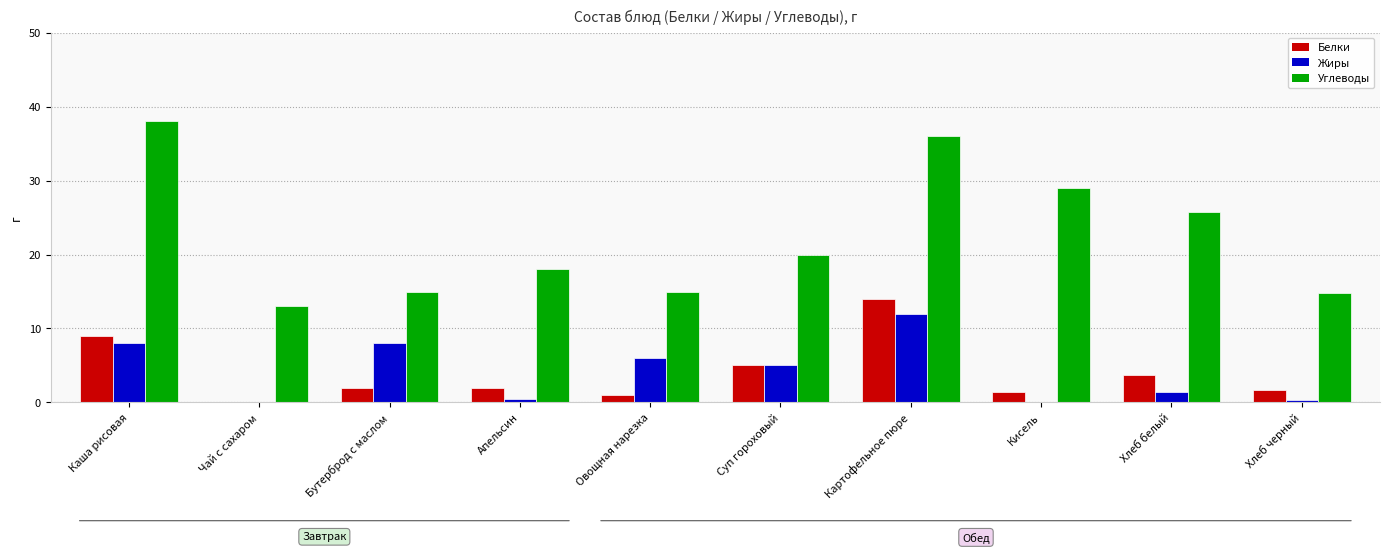

Which series has the largest total across all categories?

Углеводы